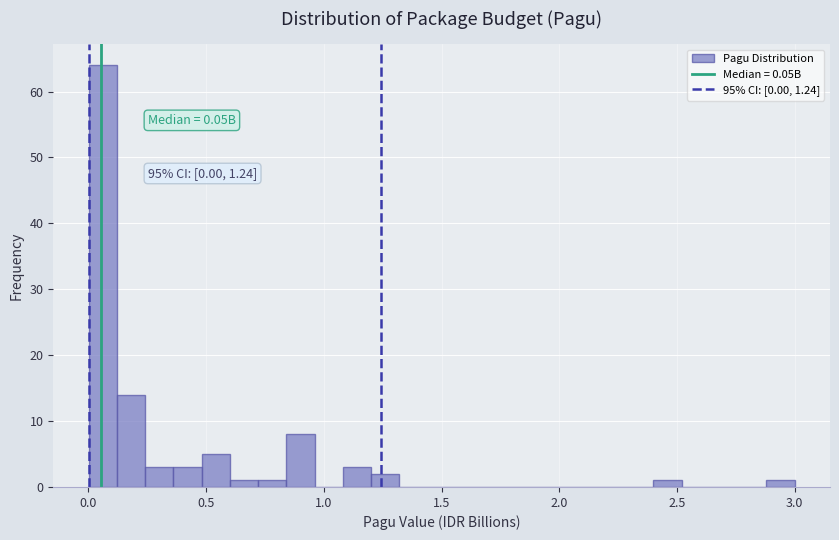

Read against the x-axis, roughly where is the centre of the tallest bar?

0.05